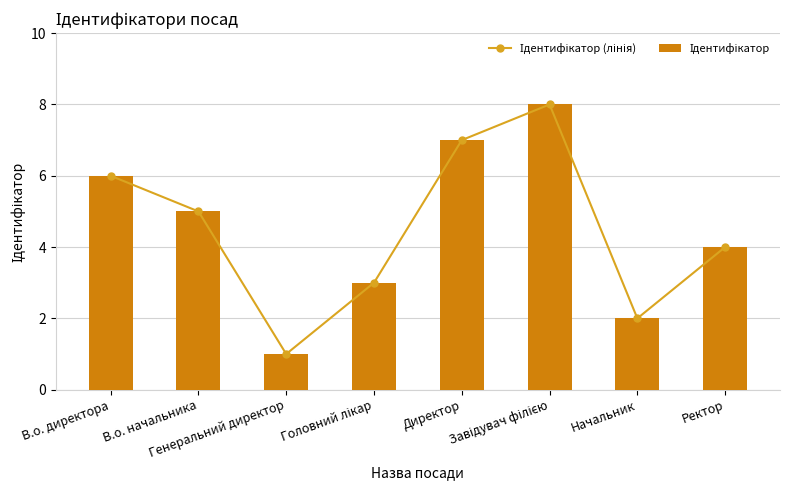

List the series in order of their peak value, lowest first.

Ідентифікатор (лінія), Ідентифікатор